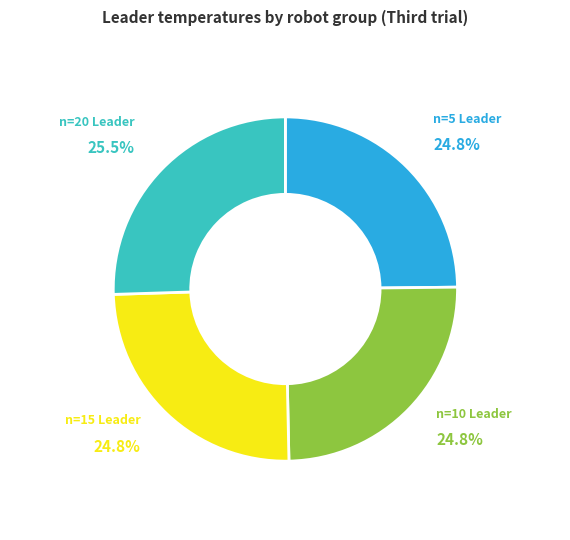

Does any single category account for the majority?

No